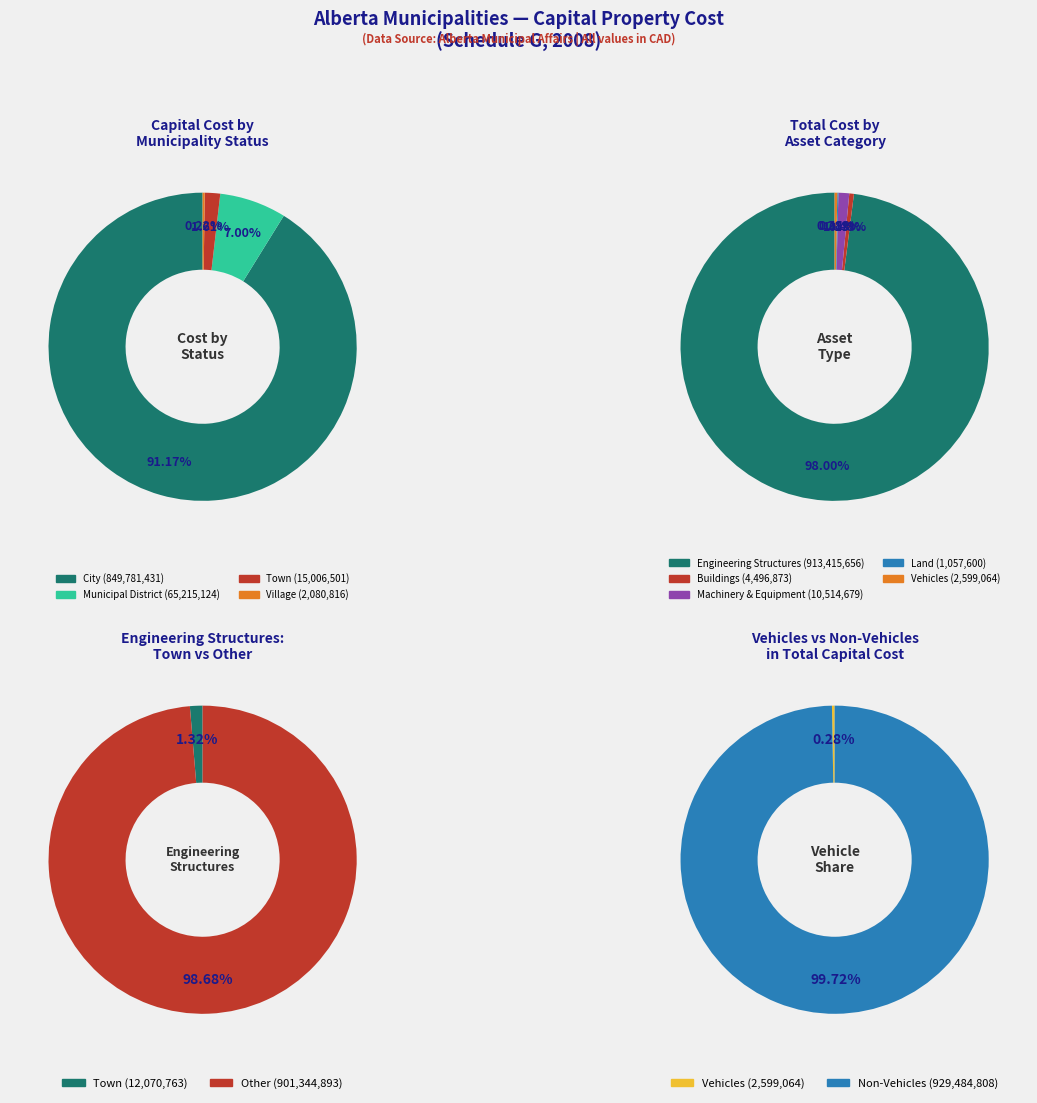

Is it true that WAINWRIGHT is 18% of the pie?

False